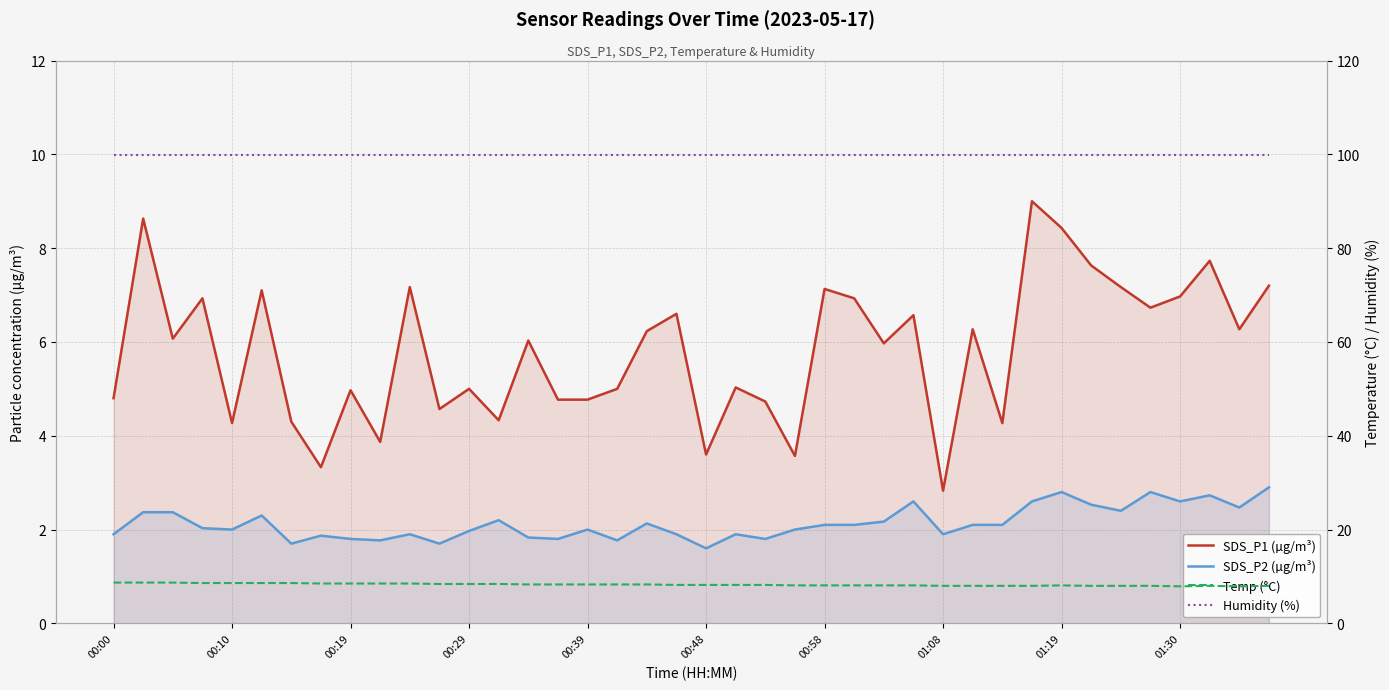

Reading right to left, what are all the values shown in this chart?

SDS_P1 (µg/m³): 7.2	6.3	7.7	7.0	6.7	7.2	7.6	8.4	9.0	4.3	6.3	2.8	6.6	6.0	6.9	7.1	3.6	4.7	5.0	3.6	6.6	6.2	5.0	4.8	4.8	6.0	4.3	5.0	4.6	7.2	3.9	5.0	3.3	4.3	7.1	4.3	6.9	6.1	8.6	4.8
SDS_P2 (µg/m³): 2.9	2.5	2.7	2.6	2.8	2.4	2.5	2.8	2.6	2.1	2.1	1.9	2.6	2.2	2.1	2.1	2.0	1.8	1.9	1.6	1.9	2.1	1.8	2.0	1.8	1.8	2.2	2.0	1.7	1.9	1.8	1.8	1.9	1.7	2.3	2.0	2.0	2.4	2.4	1.9
Temp (°C): 8.0	7.9	8.0	7.9	8.0	8.0	8.0	8.1	8.0	8.0	8.0	8.0	8.1	8.1	8.1	8.1	8.1	8.2	8.2	8.2	8.2	8.3	8.3	8.3	8.3	8.3	8.4	8.4	8.4	8.5	8.5	8.5	8.5	8.6	8.6	8.6	8.6	8.7	8.7	8.7
Humidity (%): 99.9	99.9	99.9	99.9	99.9	99.9	99.9	99.9	99.9	99.9	99.9	99.9	99.9	99.9	99.9	99.9	99.9	99.9	99.9	99.9	99.9	99.9	99.9	99.9	99.9	99.9	99.9	99.9	99.9	99.9	99.9	99.9	99.9	99.9	99.9	99.9	99.9	99.9	99.9	99.9